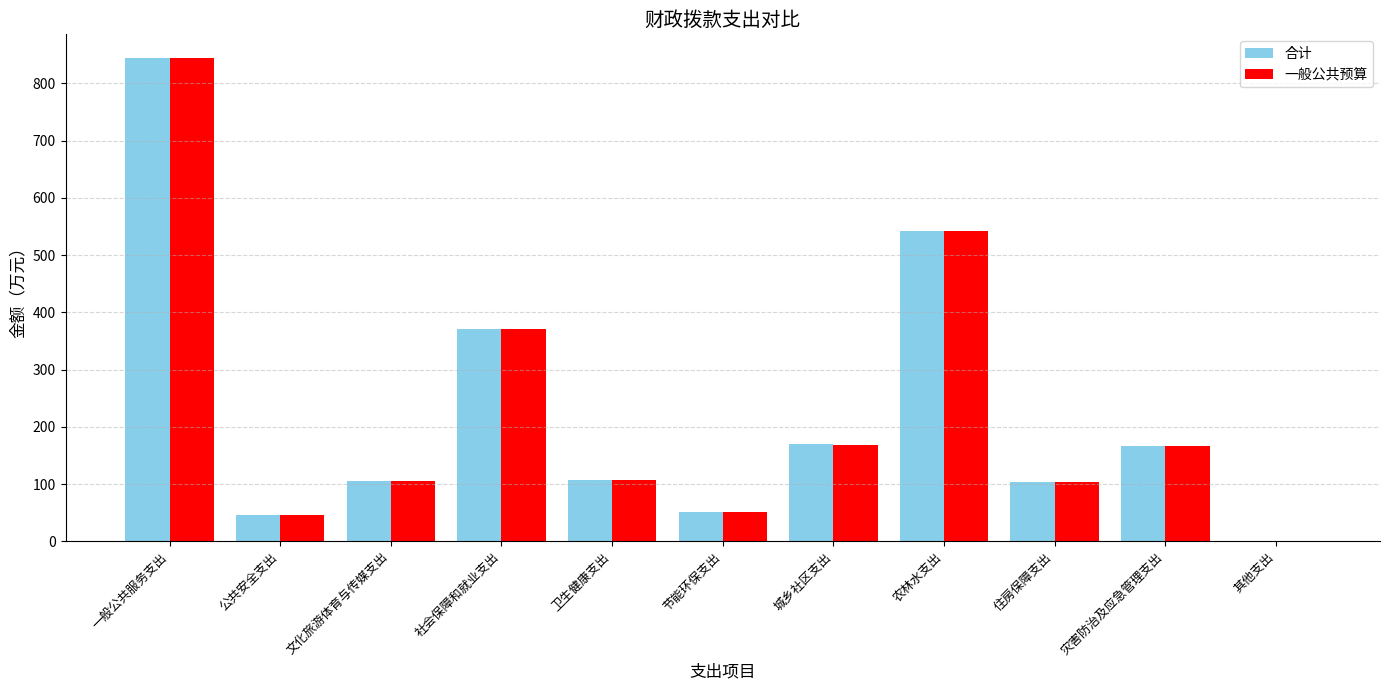

What are all the series names shown in the legend?

合计, 一般公共预算